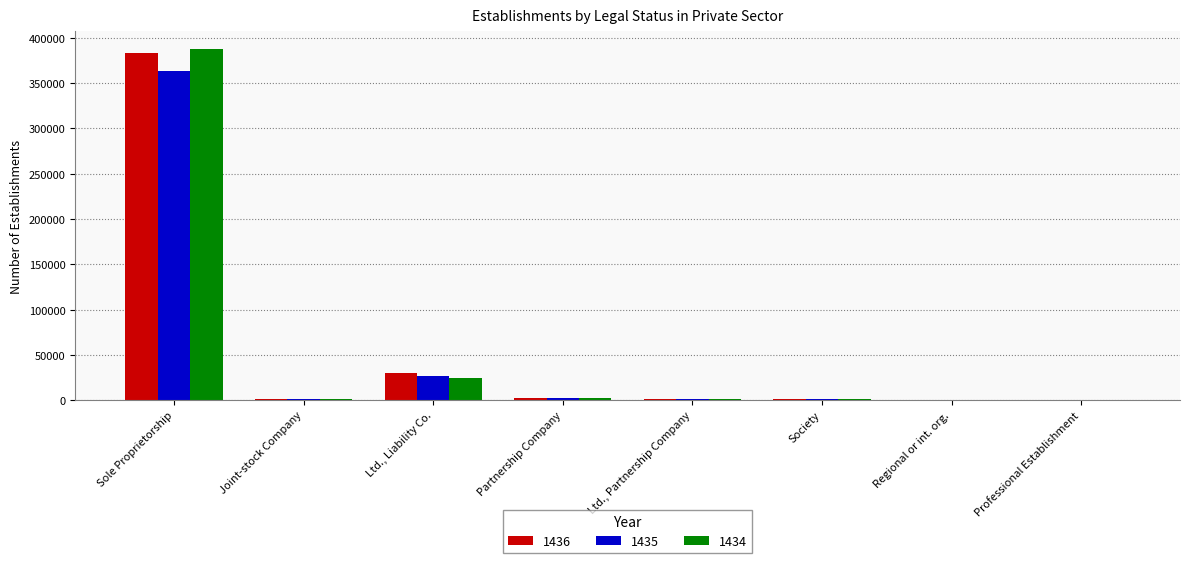

What are all the series names shown in the legend?

1436, 1435, 1434